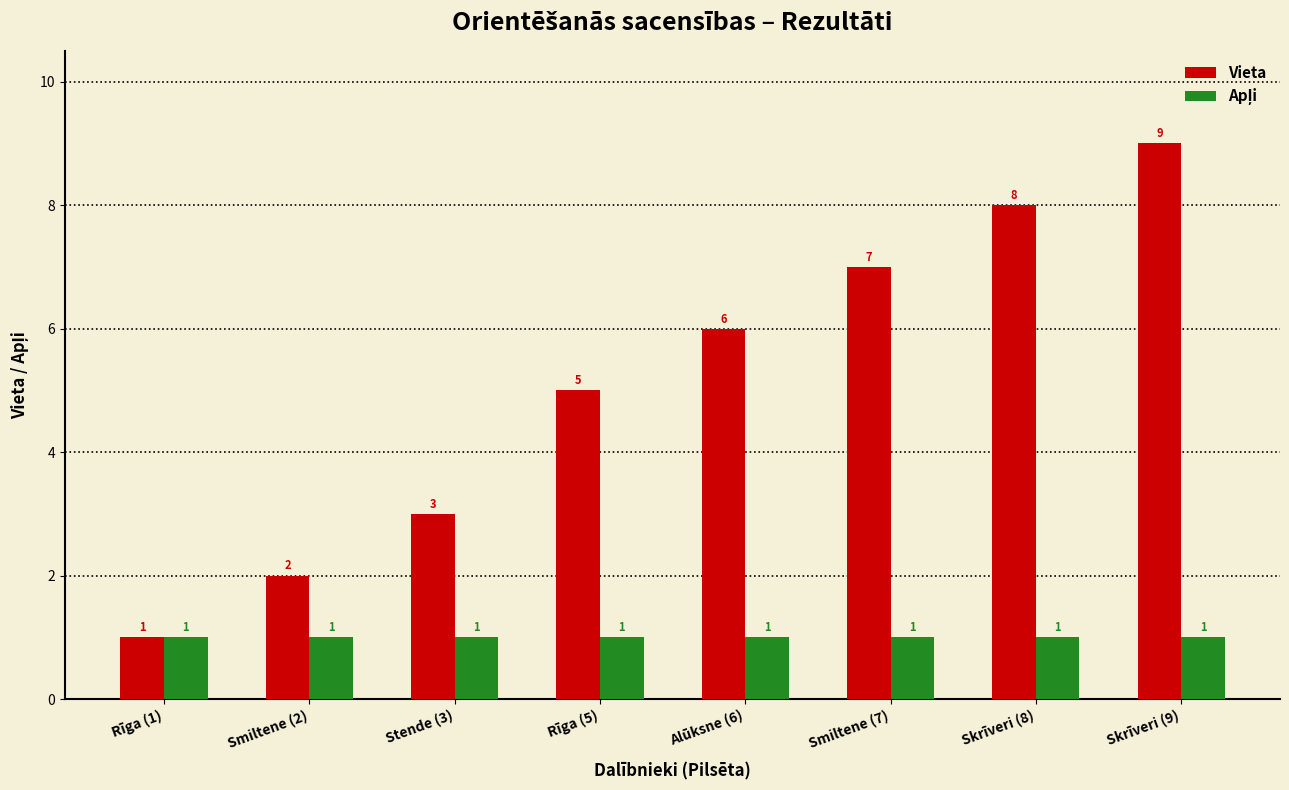

What is the sum of the Vieta values at Stende (3) and Rīga (1)?

4